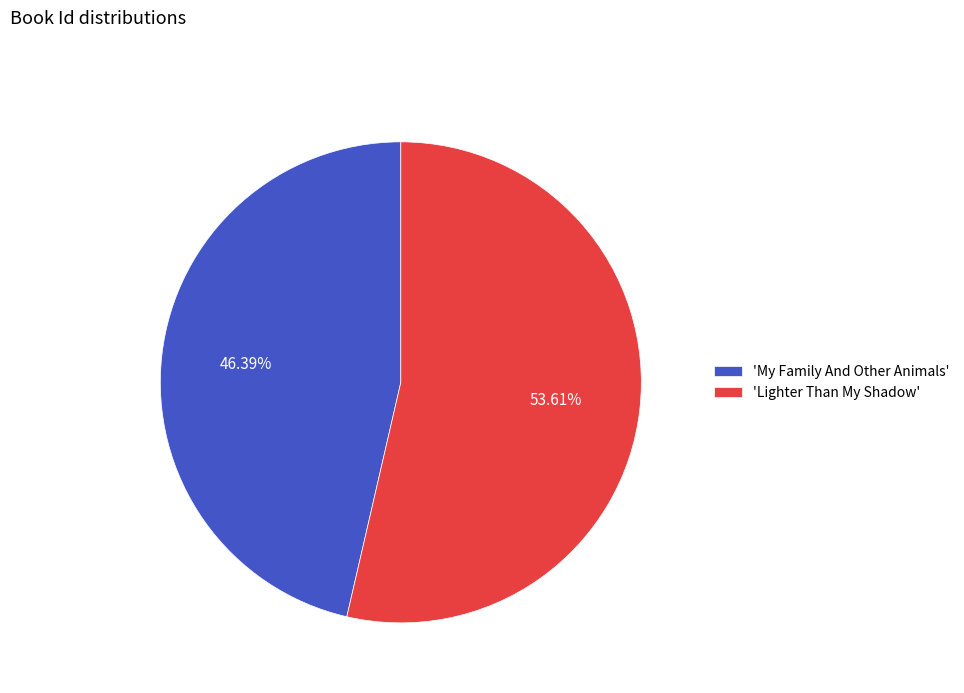

Which slice is the largest?

'Lighter Than My Shadow'